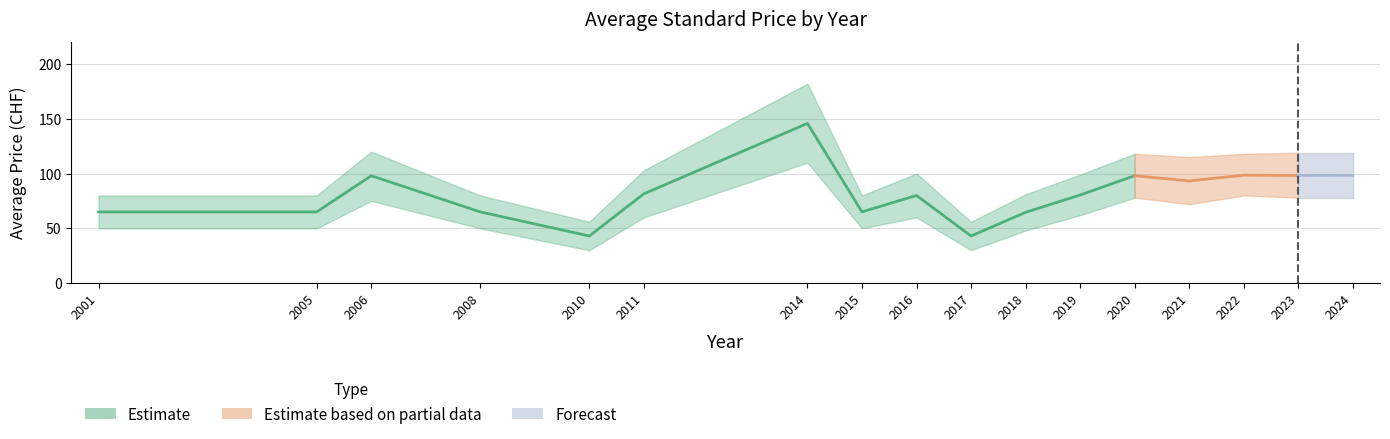

What is the value of the Avg Price (PDF) point at the 9th from the left?

80.0